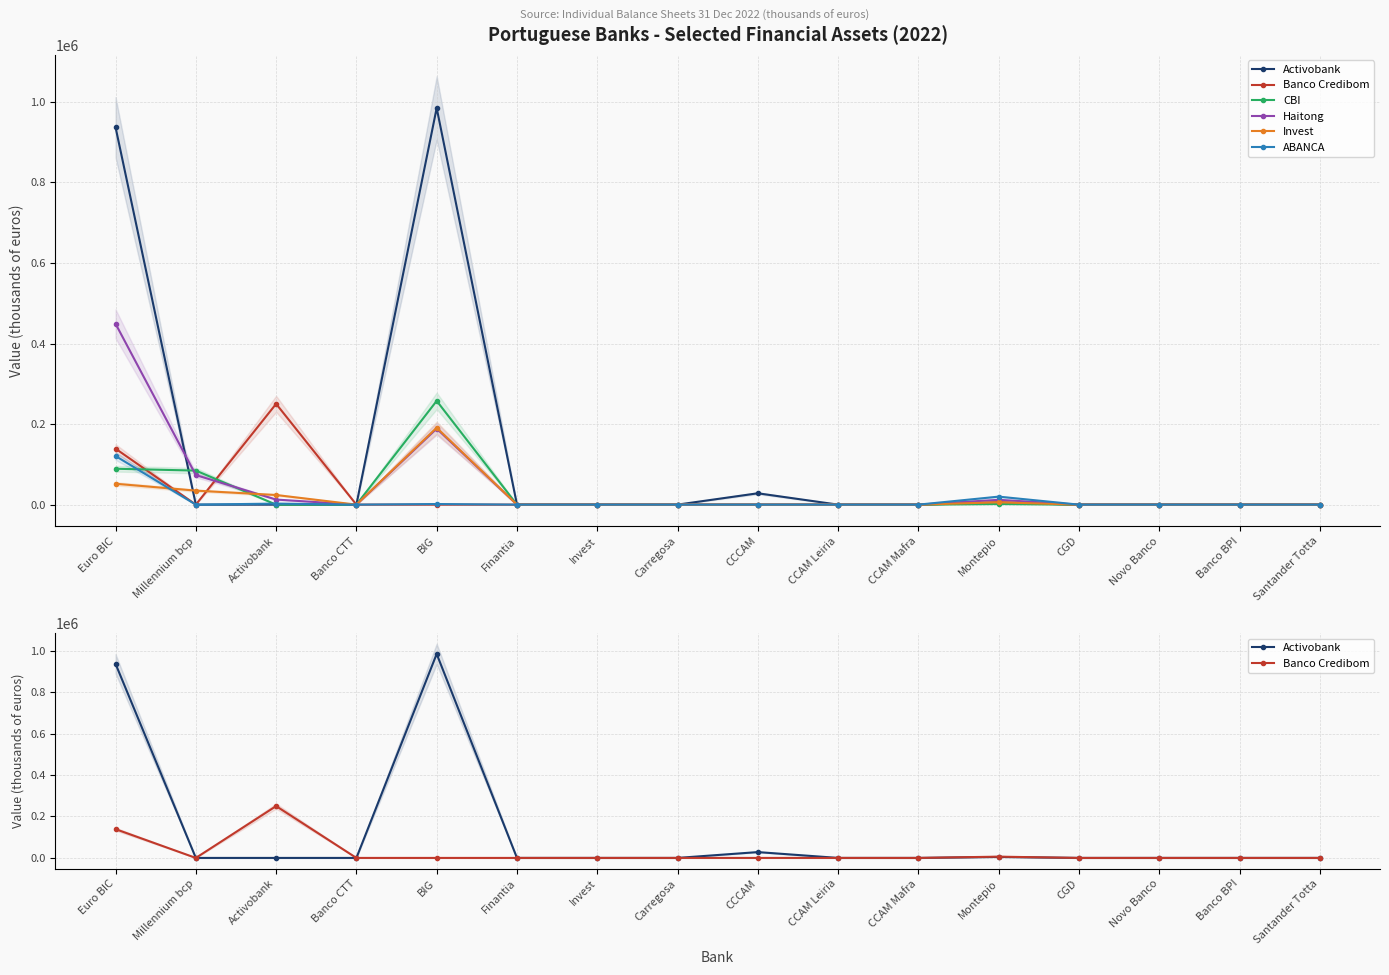

What is the label of the 9th point from the left?

CCCAM